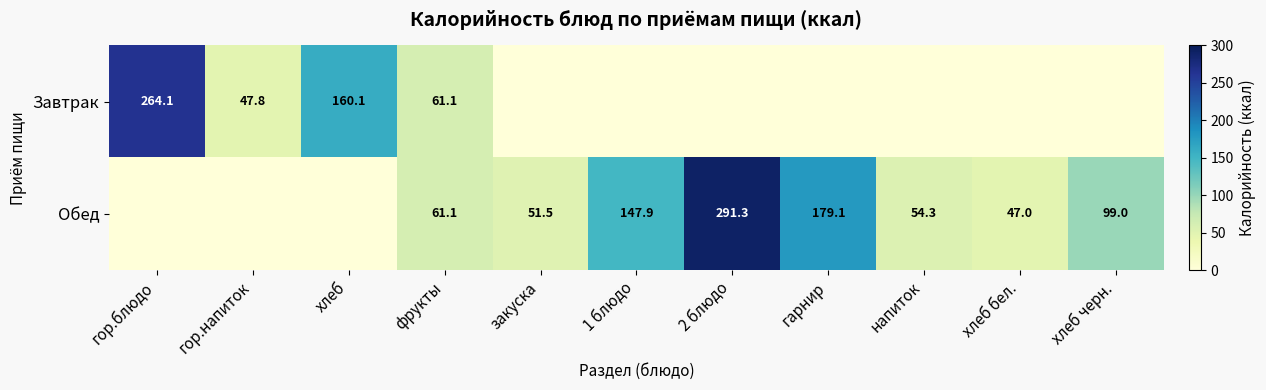

What is the total value across all series at фрукты?

122.2